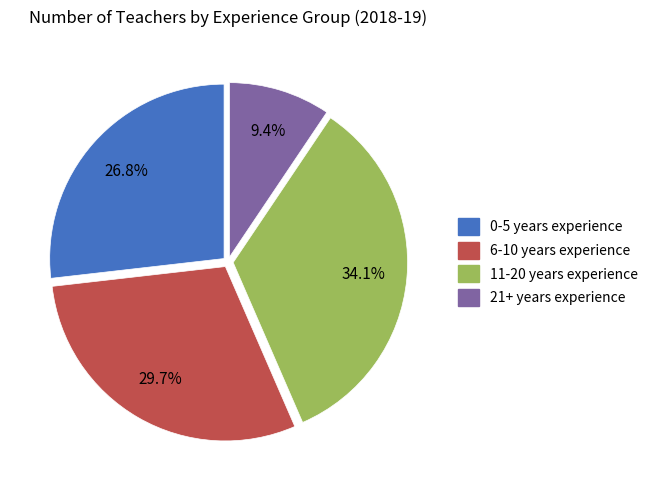

Between 11-20 years and 6-10 years, which is larger?

11-20 years